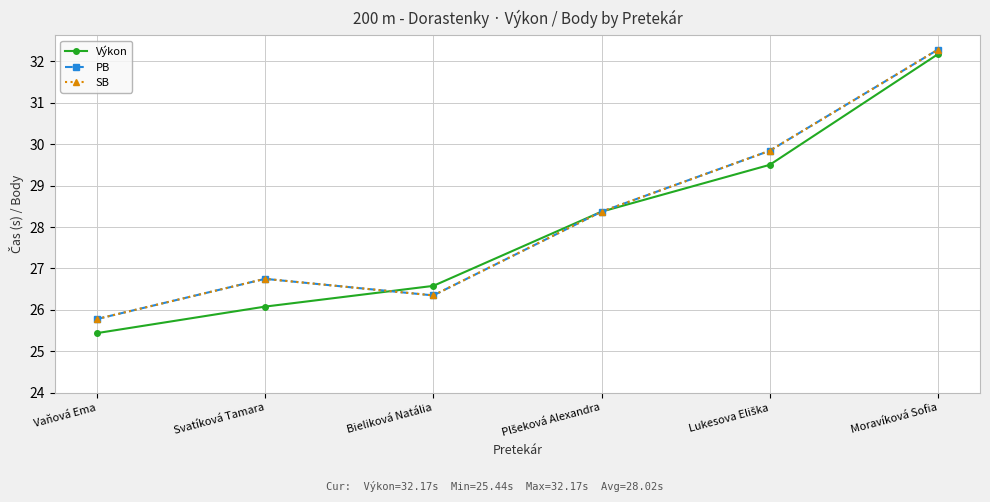

What is the total value across all series at Bieliková Natália?

79.3